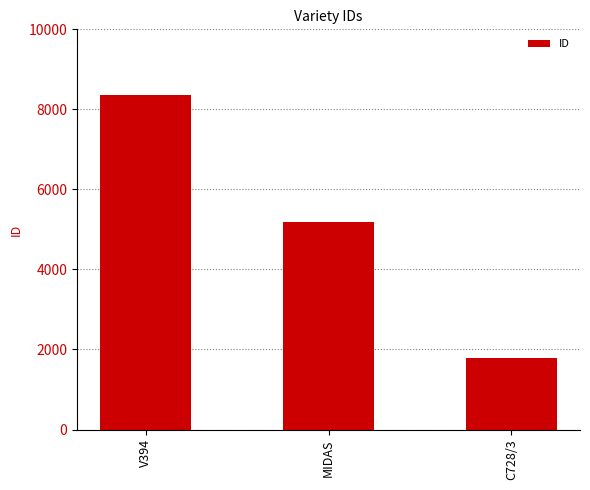

Is it true that the value at V394 is 13502?

False